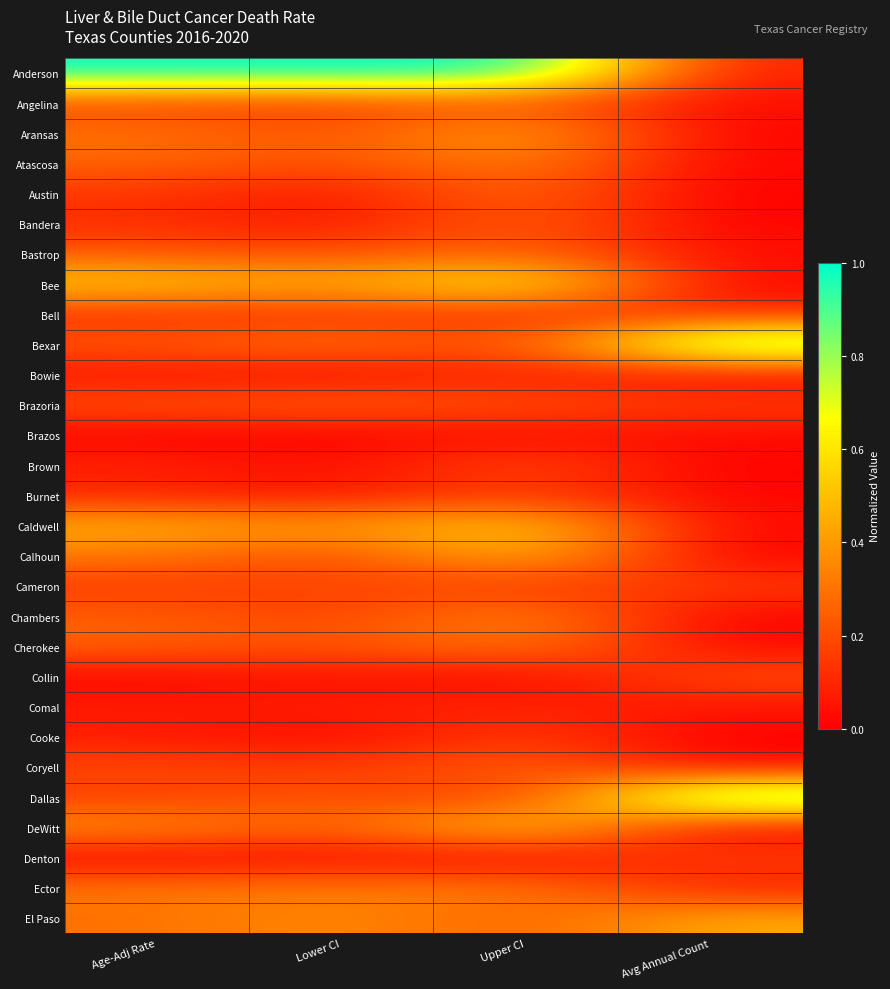

What is the spread (max minus min) of values at Lower CI?

1.0